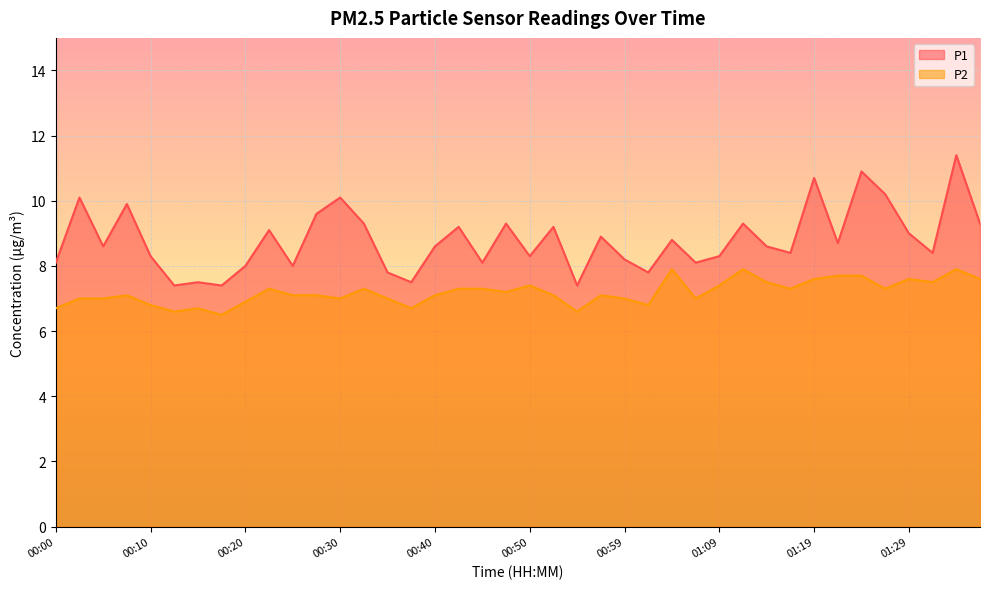

How many interior local valleys does the P2 series have?

11